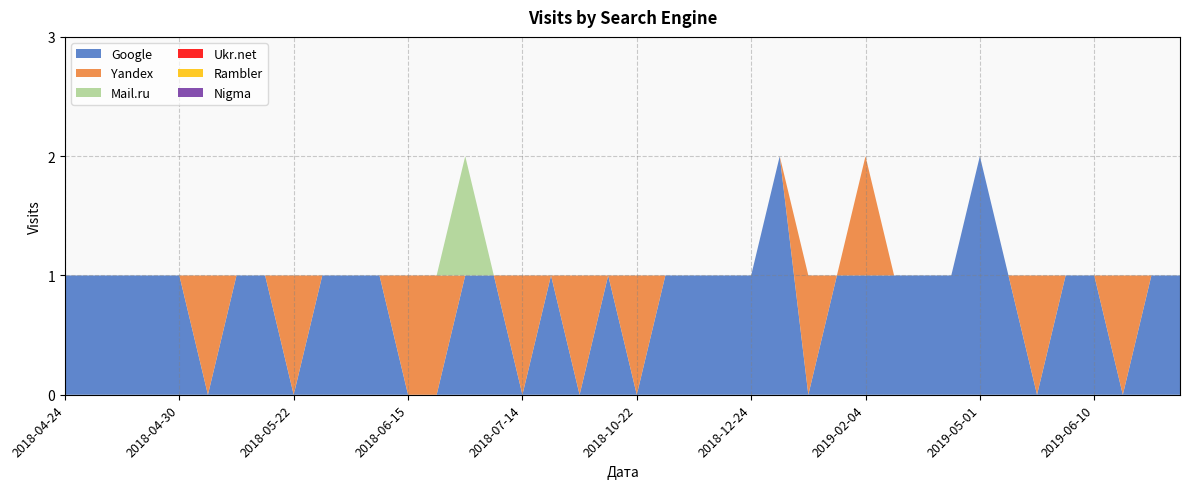

Reading left to right, list all the values displayed in this chart.

Google: 2018-04-24=1	2018-04-26=1	2018-04-28=1	2018-04-29=1	2018-04-30=1	2018-05-08=0	2018-05-11=1	2018-05-21=1	2018-05-22=0	2018-05-23=1	2018-05-26=1	2018-06-11=1	2018-06-15=0	2018-06-16=0	2018-06-17=1	2018-06-19=1	2018-07-14=0	2018-07-20=1	2018-07-25=0	2018-08-23=1	2018-10-22=0	2018-11-07=1	2018-12-09=1	2018-12-21=1	2018-12-24=1	2018-12-27=2	2019-01-03=0	2019-01-08=1	2019-02-04=1	2019-02-23=1	2019-03-12=1	2019-04-11=1	2019-05-01=2	2019-05-10=1	2019-05-25=0	2019-05-31=1	2019-06-10=1	2019-07-04=0	2019-07-08=1	2019-08-20=1
Yandex: 2018-04-24=0	2018-04-26=0	2018-04-28=0	2018-04-29=0	2018-04-30=0	2018-05-08=1	2018-05-11=0	2018-05-21=0	2018-05-22=1	2018-05-23=0	2018-05-26=0	2018-06-11=0	2018-06-15=1	2018-06-16=1	2018-06-17=0	2018-06-19=0	2018-07-14=1	2018-07-20=0	2018-07-25=1	2018-08-23=0	2018-10-22=1	2018-11-07=0	2018-12-09=0	2018-12-21=0	2018-12-24=0	2018-12-27=0	2019-01-03=1	2019-01-08=0	2019-02-04=1	2019-02-23=0	2019-03-12=0	2019-04-11=0	2019-05-01=0	2019-05-10=0	2019-05-25=1	2019-05-31=0	2019-06-10=0	2019-07-04=1	2019-07-08=0	2019-08-20=0
Mail.ru: 2018-04-24=0	2018-04-26=0	2018-04-28=0	2018-04-29=0	2018-04-30=0	2018-05-08=0	2018-05-11=0	2018-05-21=0	2018-05-22=0	2018-05-23=0	2018-05-26=0	2018-06-11=0	2018-06-15=0	2018-06-16=0	2018-06-17=1	2018-06-19=0	2018-07-14=0	2018-07-20=0	2018-07-25=0	2018-08-23=0	2018-10-22=0	2018-11-07=0	2018-12-09=0	2018-12-21=0	2018-12-24=0	2018-12-27=0	2019-01-03=0	2019-01-08=0	2019-02-04=0	2019-02-23=0	2019-03-12=0	2019-04-11=0	2019-05-01=0	2019-05-10=0	2019-05-25=0	2019-05-31=0	2019-06-10=0	2019-07-04=0	2019-07-08=0	2019-08-20=0
Ukr.net: 2018-04-24=0	2018-04-26=0	2018-04-28=0	2018-04-29=0	2018-04-30=0	2018-05-08=0	2018-05-11=0	2018-05-21=0	2018-05-22=0	2018-05-23=0	2018-05-26=0	2018-06-11=0	2018-06-15=0	2018-06-16=0	2018-06-17=0	2018-06-19=0	2018-07-14=0	2018-07-20=0	2018-07-25=0	2018-08-23=0	2018-10-22=0	2018-11-07=0	2018-12-09=0	2018-12-21=0	2018-12-24=0	2018-12-27=0	2019-01-03=0	2019-01-08=0	2019-02-04=0	2019-02-23=0	2019-03-12=0	2019-04-11=0	2019-05-01=0	2019-05-10=0	2019-05-25=0	2019-05-31=0	2019-06-10=0	2019-07-04=0	2019-07-08=0	2019-08-20=0
Rambler: 2018-04-24=0	2018-04-26=0	2018-04-28=0	2018-04-29=0	2018-04-30=0	2018-05-08=0	2018-05-11=0	2018-05-21=0	2018-05-22=0	2018-05-23=0	2018-05-26=0	2018-06-11=0	2018-06-15=0	2018-06-16=0	2018-06-17=0	2018-06-19=0	2018-07-14=0	2018-07-20=0	2018-07-25=0	2018-08-23=0	2018-10-22=0	2018-11-07=0	2018-12-09=0	2018-12-21=0	2018-12-24=0	2018-12-27=0	2019-01-03=0	2019-01-08=0	2019-02-04=0	2019-02-23=0	2019-03-12=0	2019-04-11=0	2019-05-01=0	2019-05-10=0	2019-05-25=0	2019-05-31=0	2019-06-10=0	2019-07-04=0	2019-07-08=0	2019-08-20=0
Nigma: 2018-04-24=0	2018-04-26=0	2018-04-28=0	2018-04-29=0	2018-04-30=0	2018-05-08=0	2018-05-11=0	2018-05-21=0	2018-05-22=0	2018-05-23=0	2018-05-26=0	2018-06-11=0	2018-06-15=0	2018-06-16=0	2018-06-17=0	2018-06-19=0	2018-07-14=0	2018-07-20=0	2018-07-25=0	2018-08-23=0	2018-10-22=0	2018-11-07=0	2018-12-09=0	2018-12-21=0	2018-12-24=0	2018-12-27=0	2019-01-03=0	2019-01-08=0	2019-02-04=0	2019-02-23=0	2019-03-12=0	2019-04-11=0	2019-05-01=0	2019-05-10=0	2019-05-25=0	2019-05-31=0	2019-06-10=0	2019-07-04=0	2019-07-08=0	2019-08-20=0